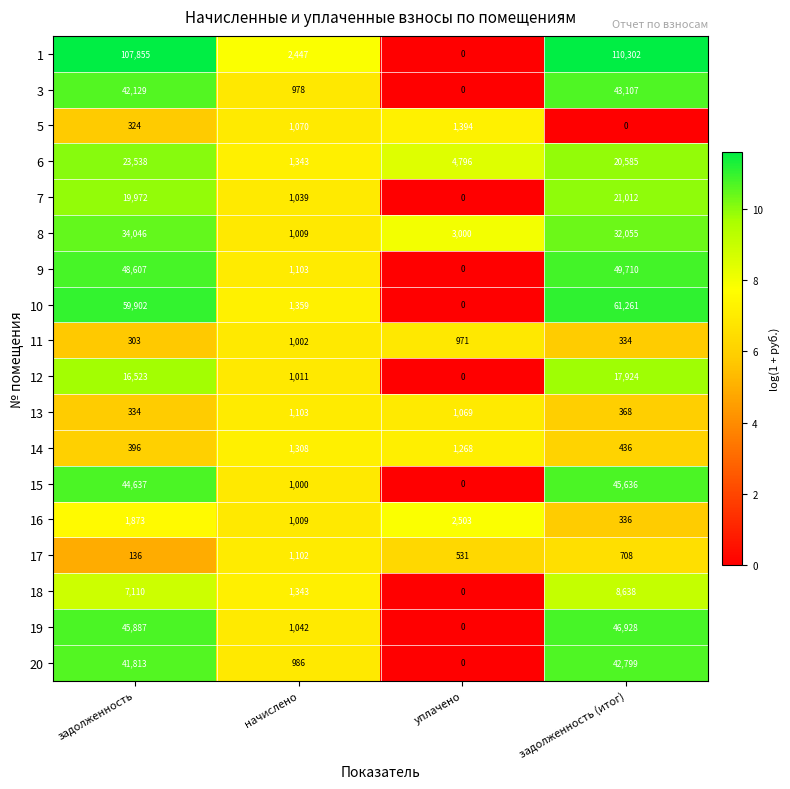

What is the spread (max minus min) of values at задолженность (итог)?

110302